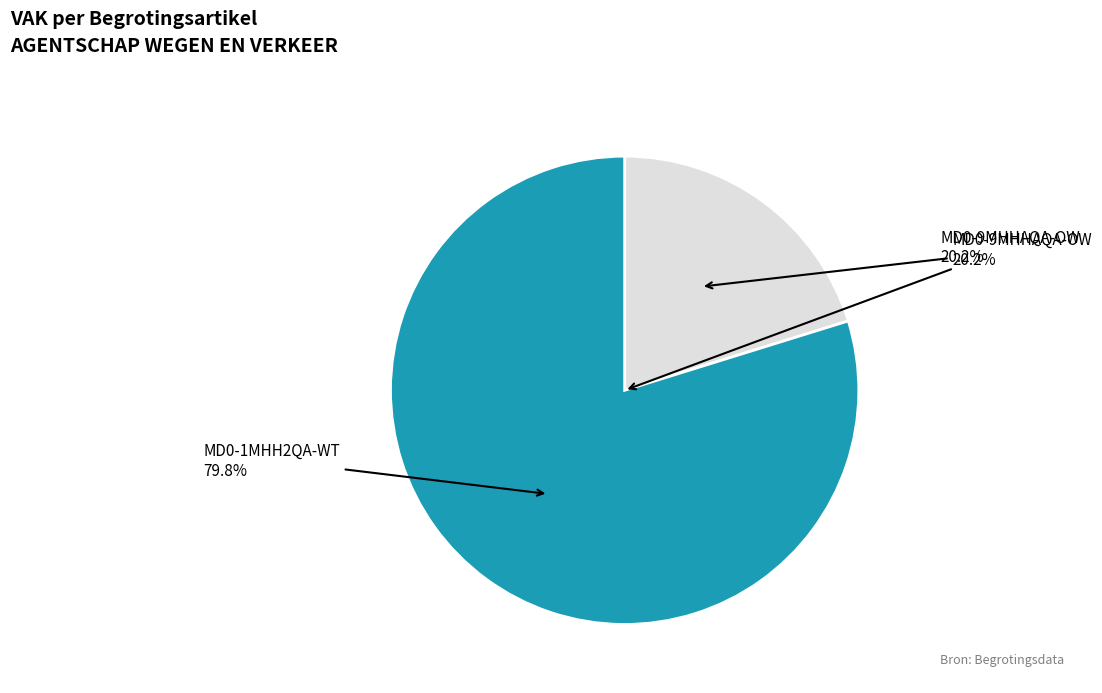

Does MD0-1MHH2QA-WT account for over 50% of the chart?

Yes